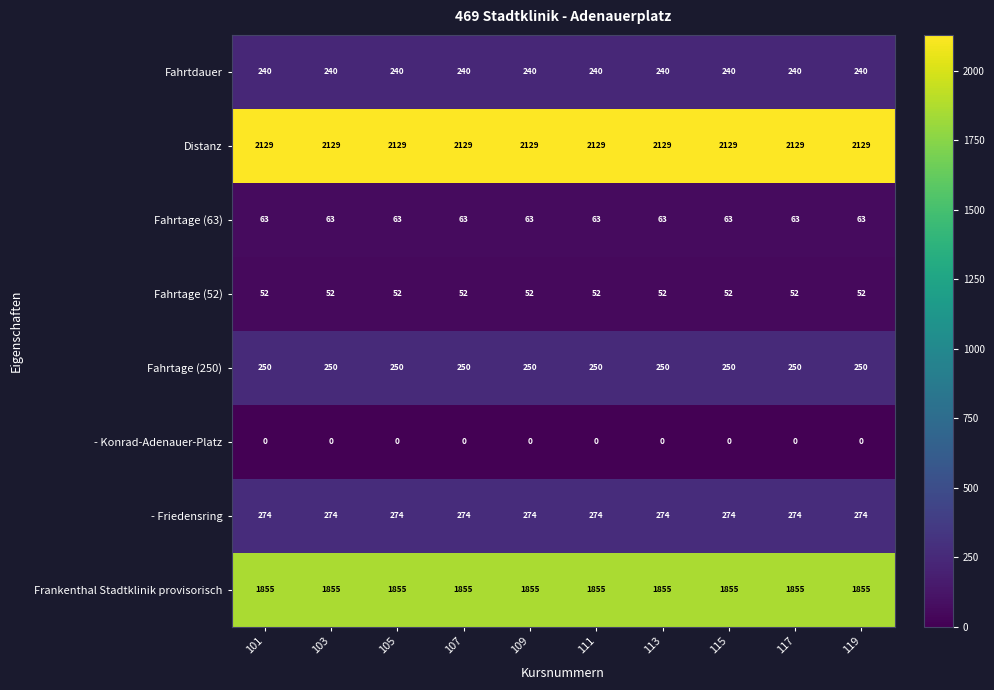

What is the total value across all series at 117?

4863